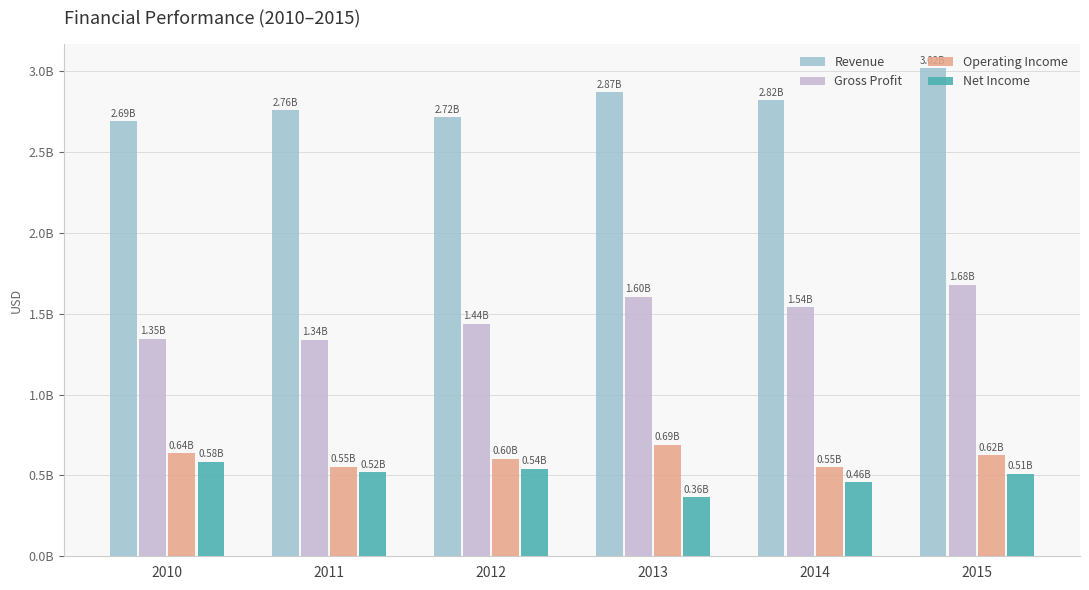

The Operating Income series shows 623909000 at 2015. True or false?

True